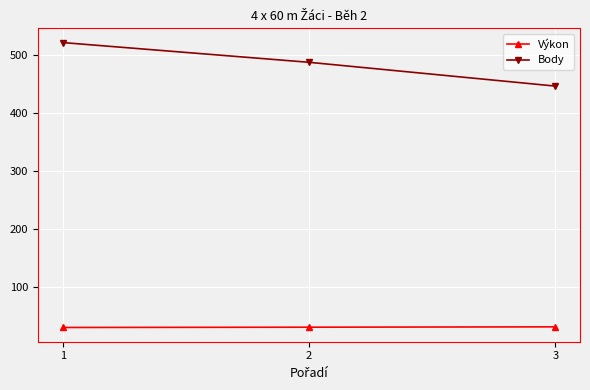

Which series changed the most between 2 and 3?

Body